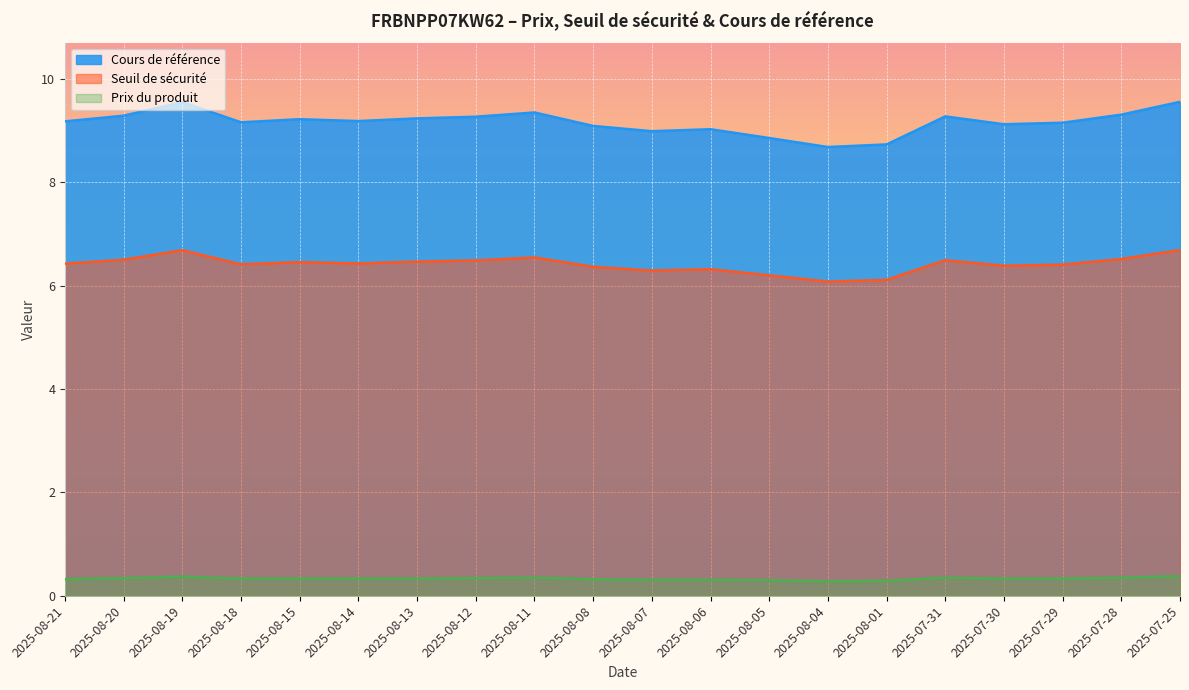

The value of Seuil de sécurité at 2025-08-18 is 6.4. True or false?

True